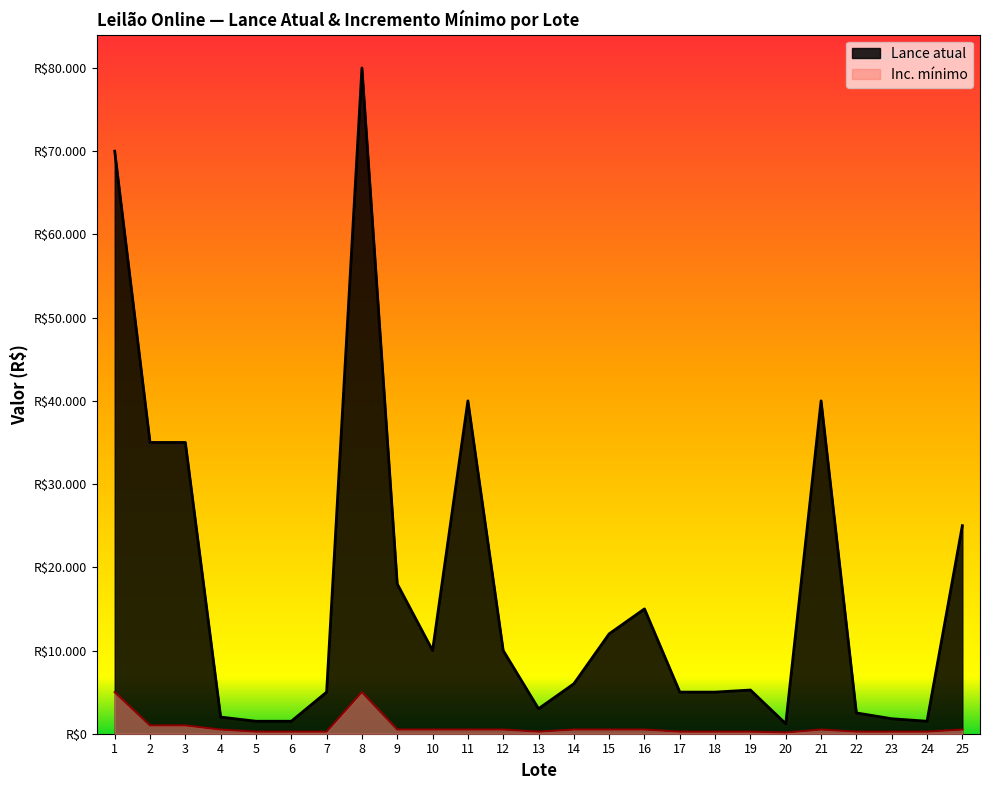

How many data points in Inc. mínimo are above 500?

4